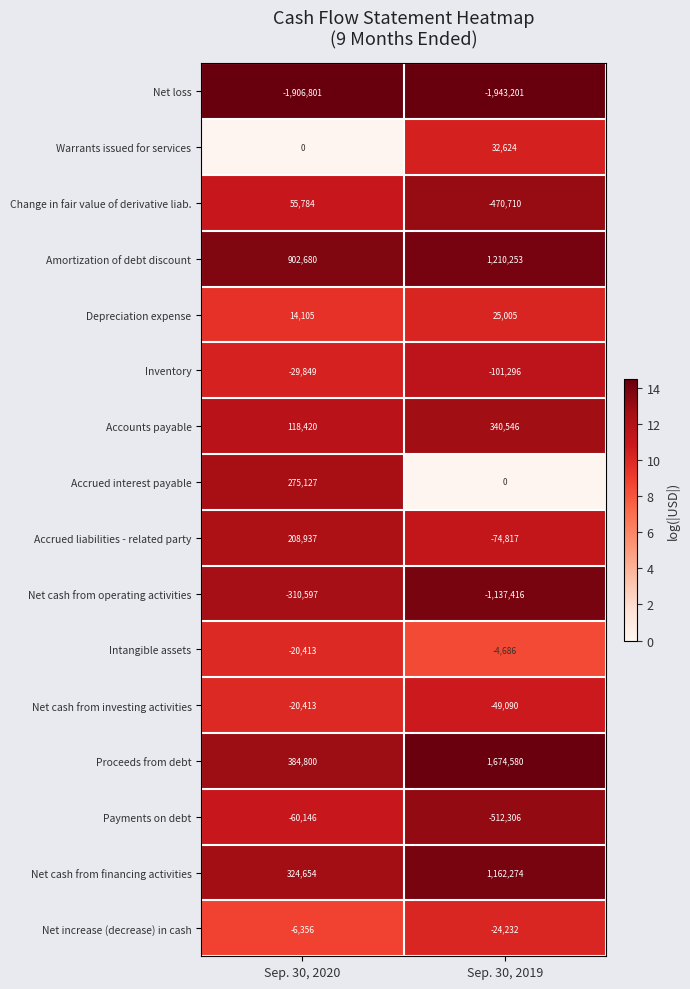

At which label is Inventory closest to -65572?

Sep. 30, 2020